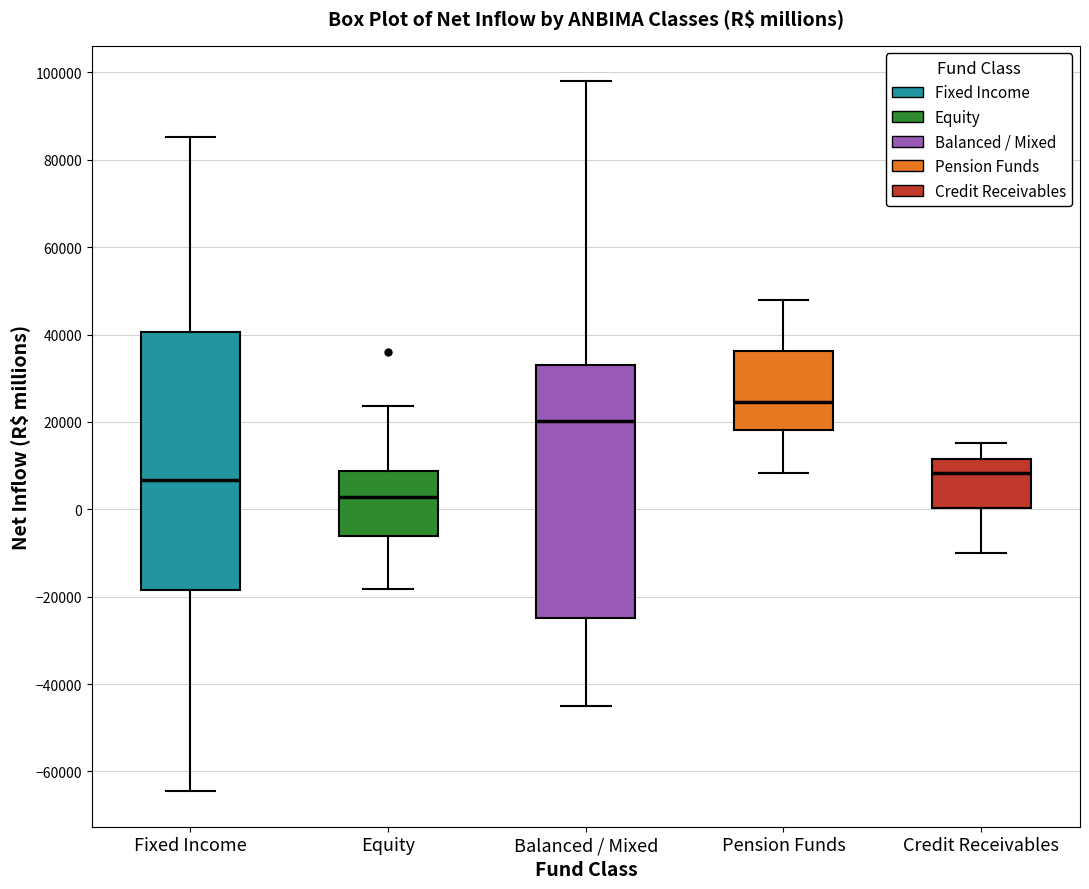

Where does the median line of the box for Credit Receivables sit on the y-axis? The values are not printed on the chart, so give them approximately, as read against the axis.

8000